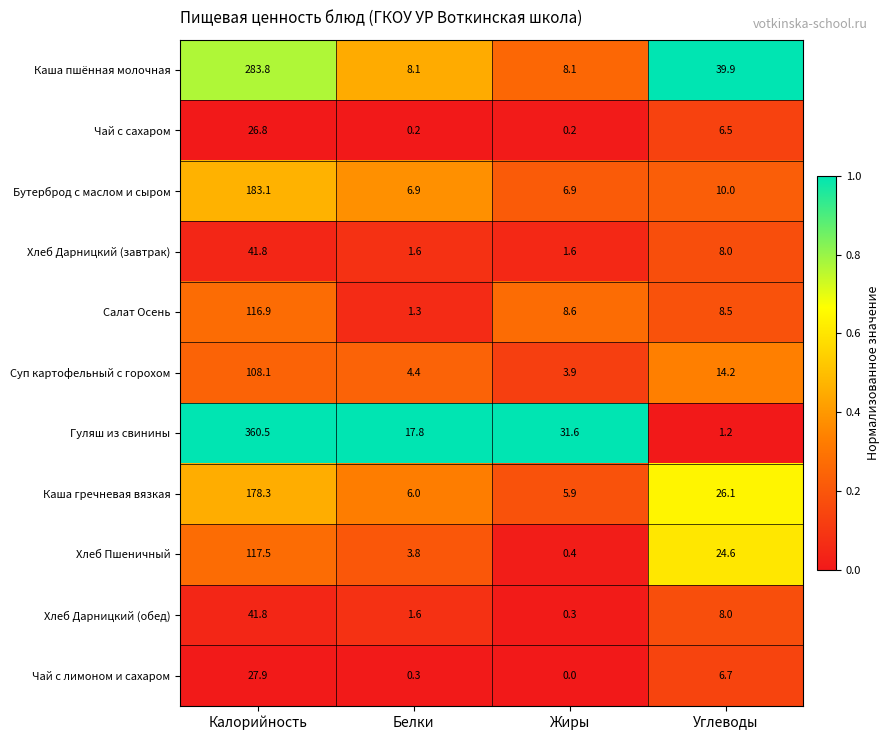

What is the greatest value displayed?

360.5